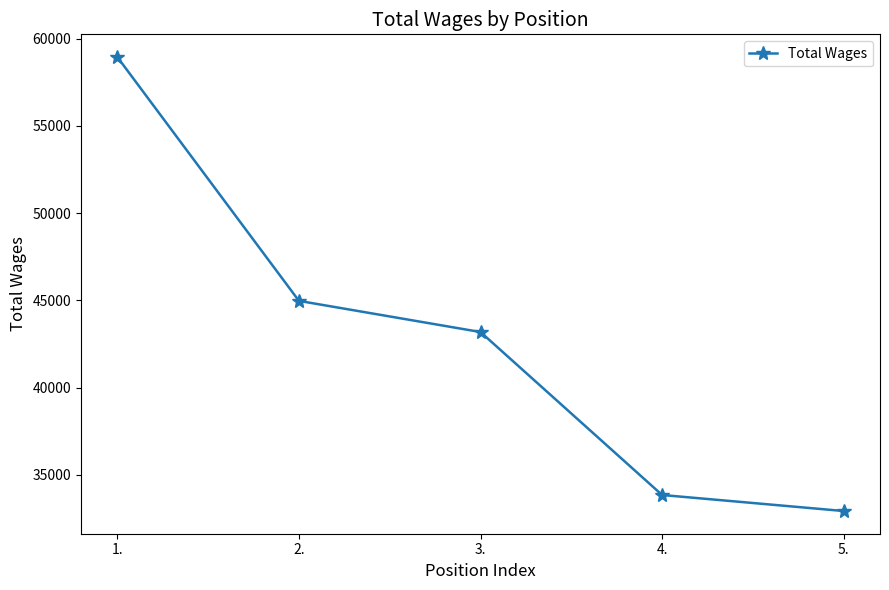

Which has a higher value, 3. or 2.?

2.